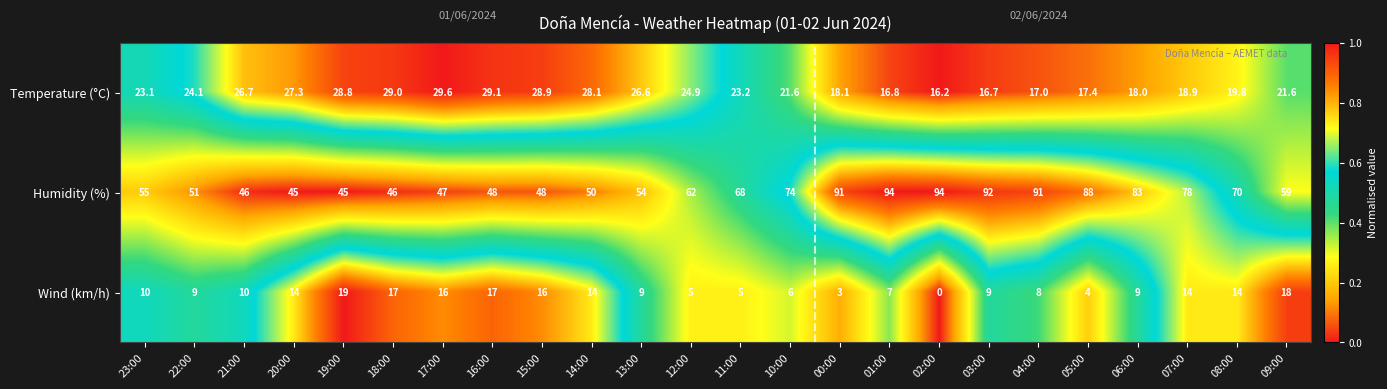

The Wind (km/h) series shows 18.0 at 09:00. True or false?

True